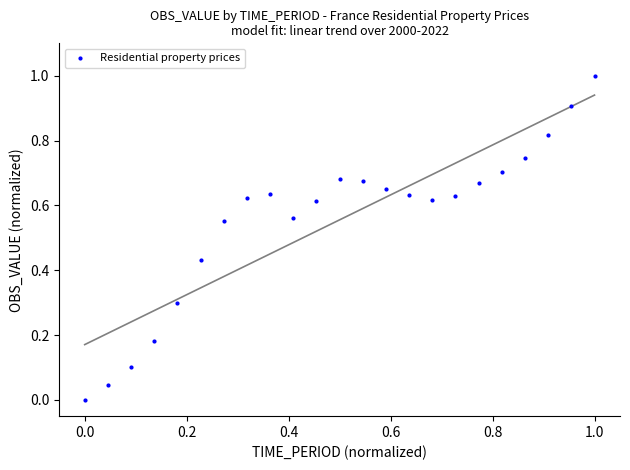

What is the range of X values (max minus min)?

1.0